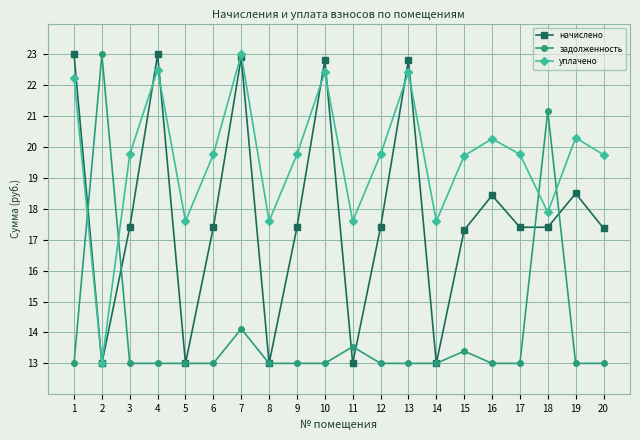

At 6, list the series in order from largest to smallest.

уплачено, начислено, задолженность